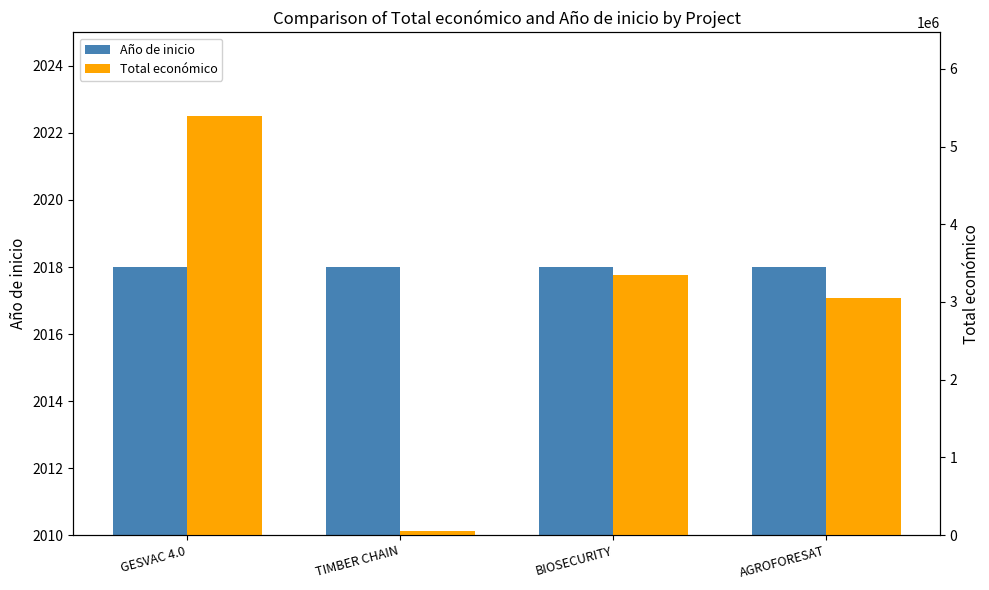

How many bars are there in each group?

2